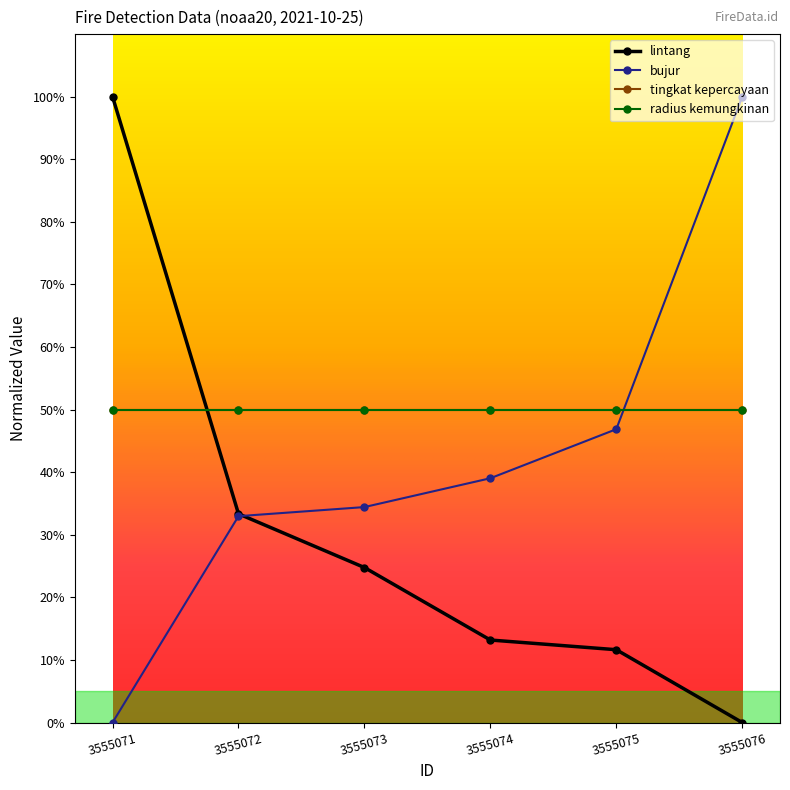

Is this an area chart (filled region under the line)?

No